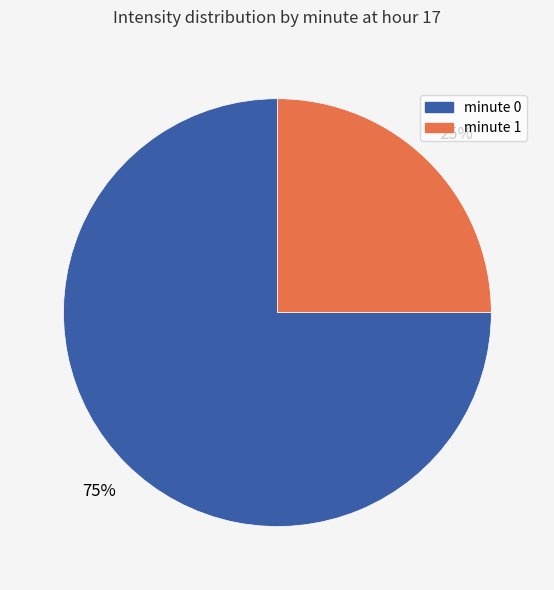

To the nearest percent, what is the difference between the largest and smallest slice percentages?

50%